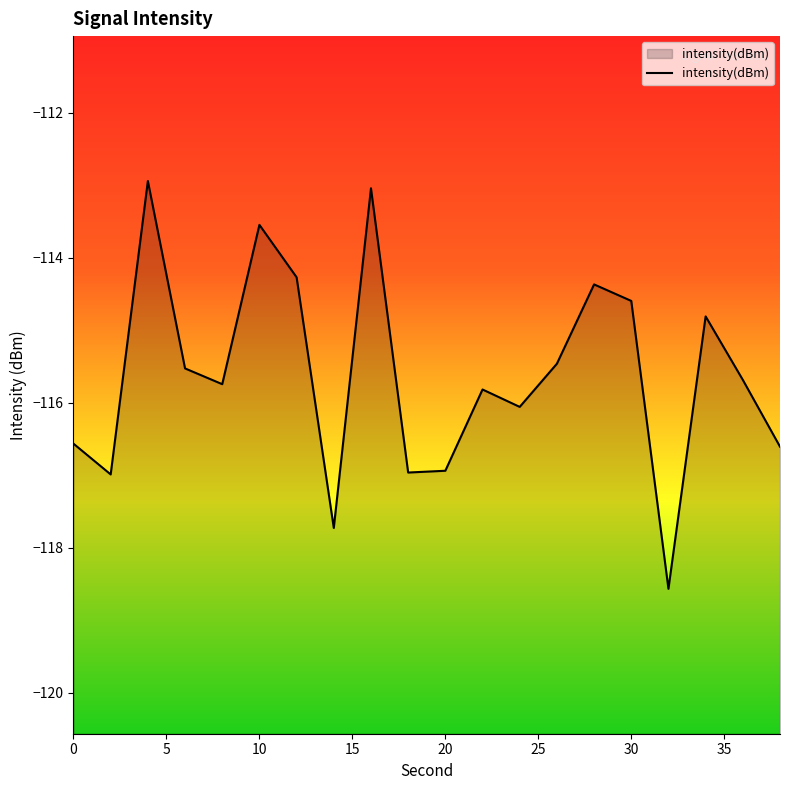

True or false: there are more than 0 points higher than both neighbors.

True